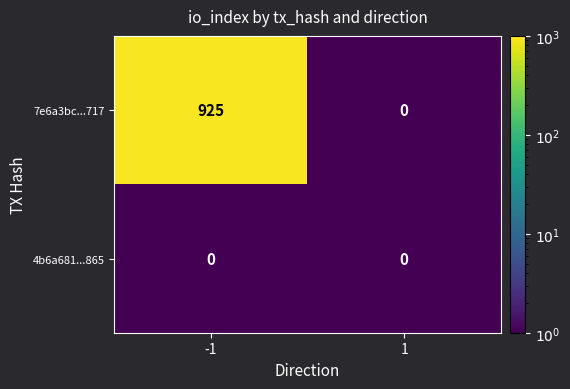

What is the total value across all series at -1?

925